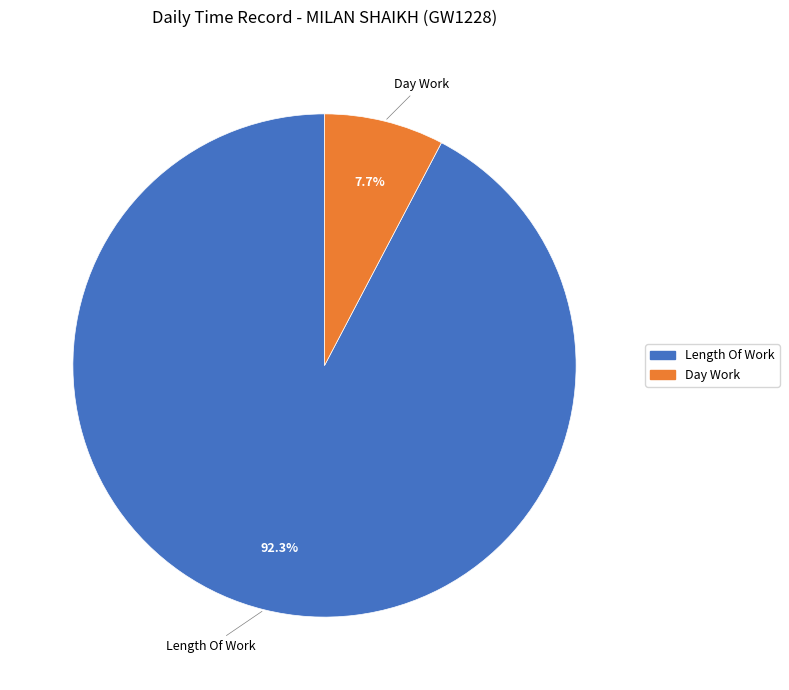

Is there a majority slice in this chart?

Yes